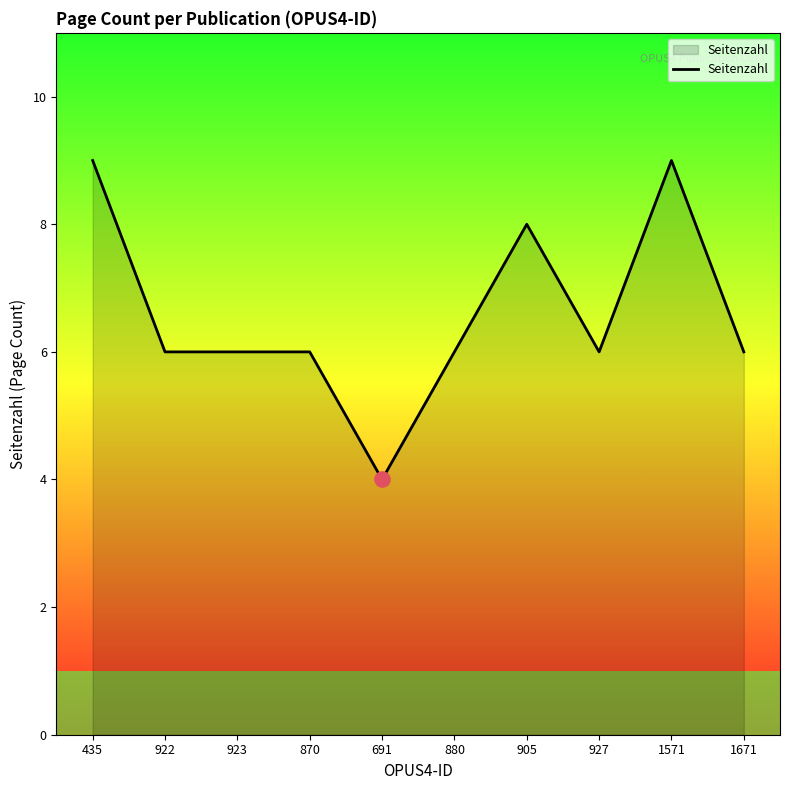

Between 905 and 435, which is larger?

435